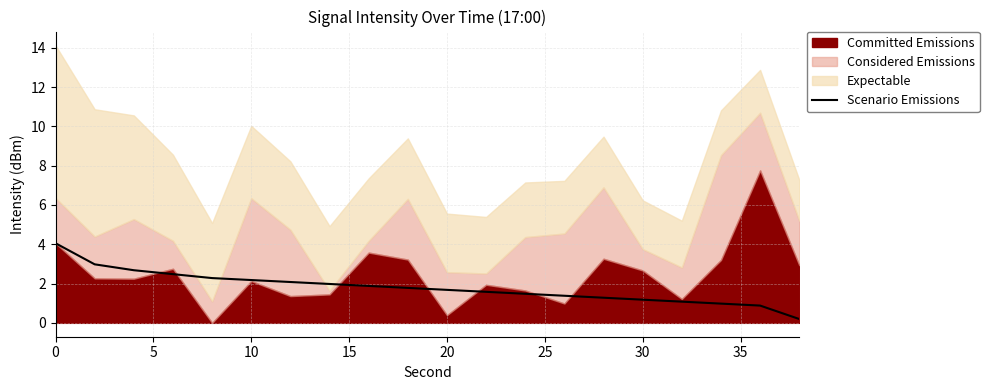

What is the change in value from 20 to 15?

-1.1